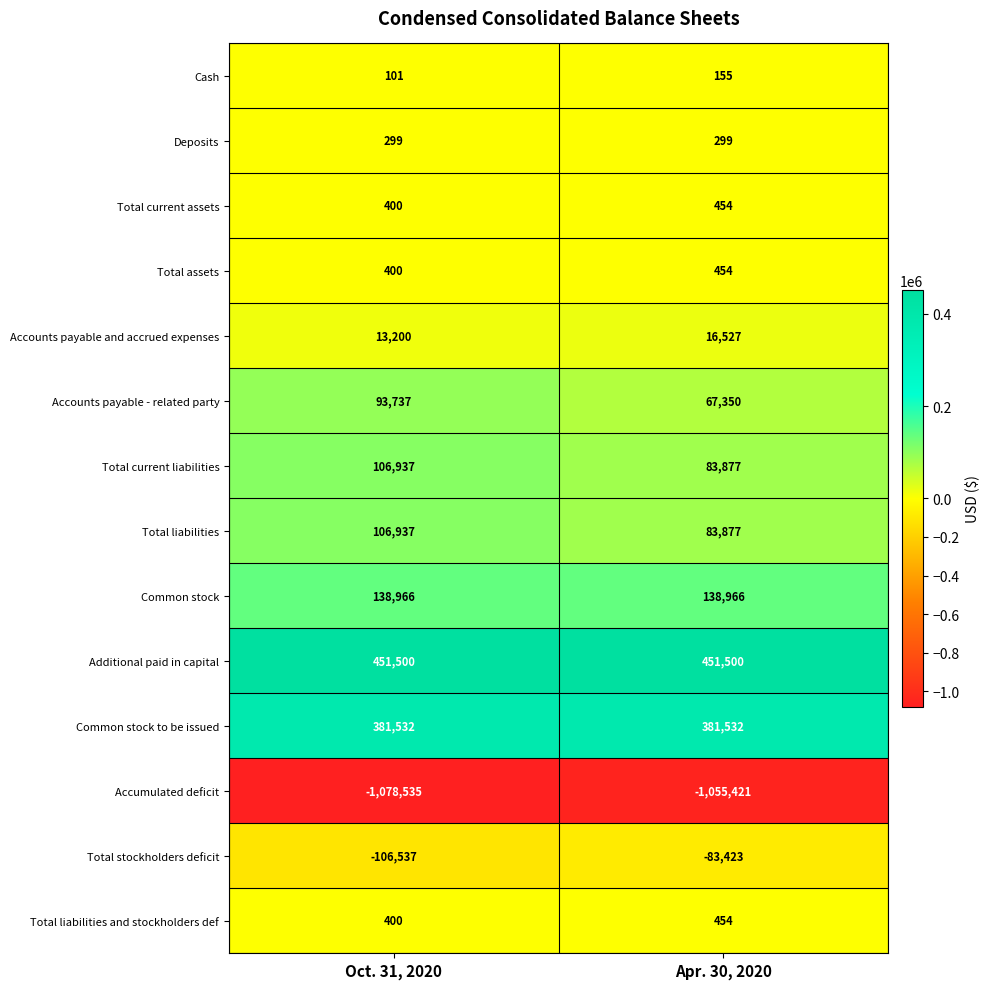

Reading left to right, what are all the values shown in this chart?

Cash: 101	155
Deposits: 299	299
Total current assets: 400	454
Total assets: 400	454
Accounts payable and accrued expenses: 13200	16527
Accounts payable - related party: 93737	67350
Total current liabilities: 106937	83877
Total liabilities: 106937	83877
Common stock: 138966	138966
Additional paid in capital: 451500	451500
Common stock to be issued: 381532	381532
Accumulated deficit: -1078535	-1055421
Total stockholders deficit: -106537	-83423
Total liabilities and stockholders def: 400	454